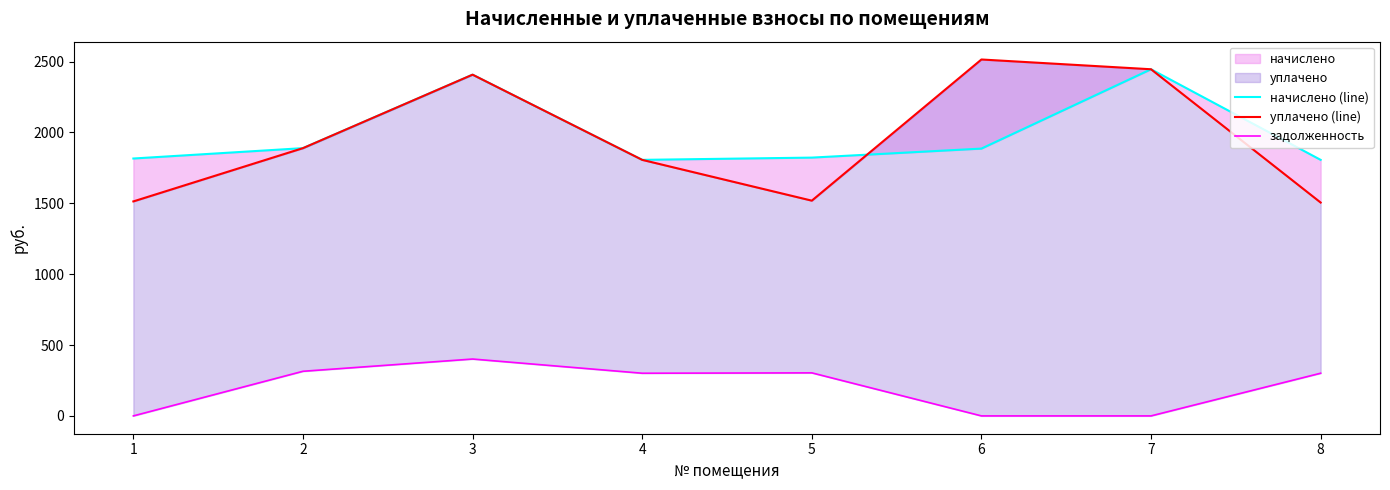

What is the difference between the highest and lowest values at 4?

1505.2